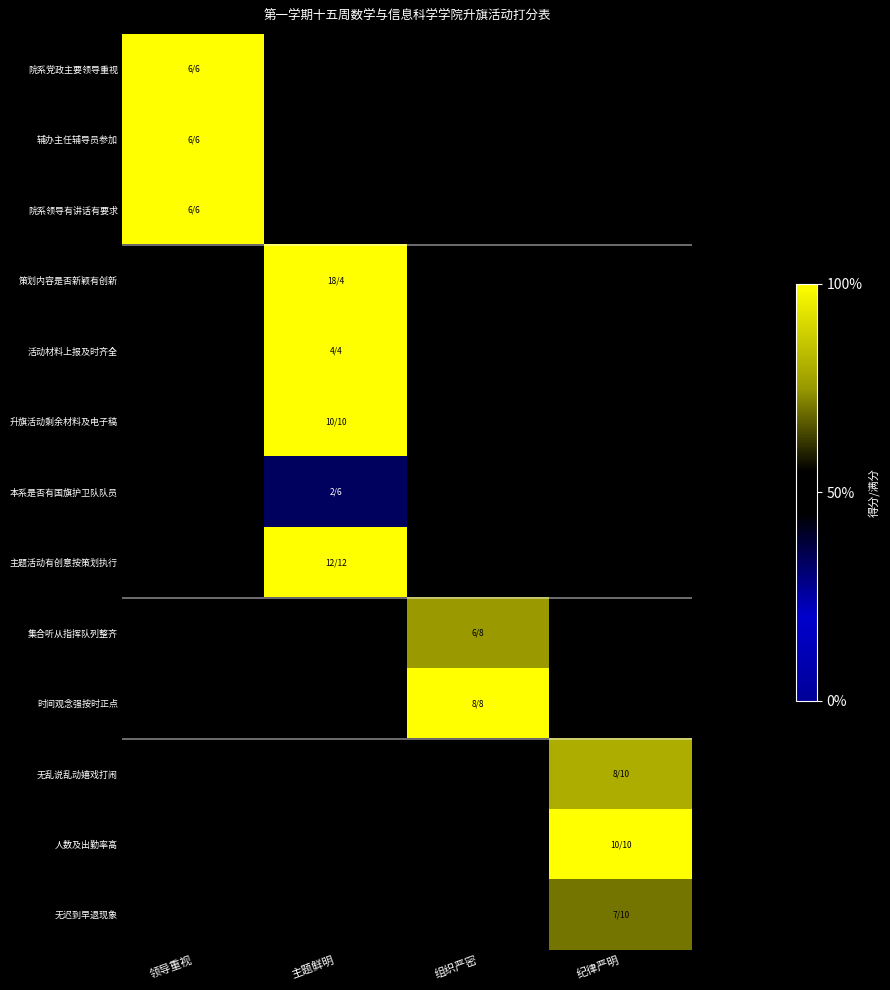

At which category does the chart reach its peak across all series?

主题鲜明